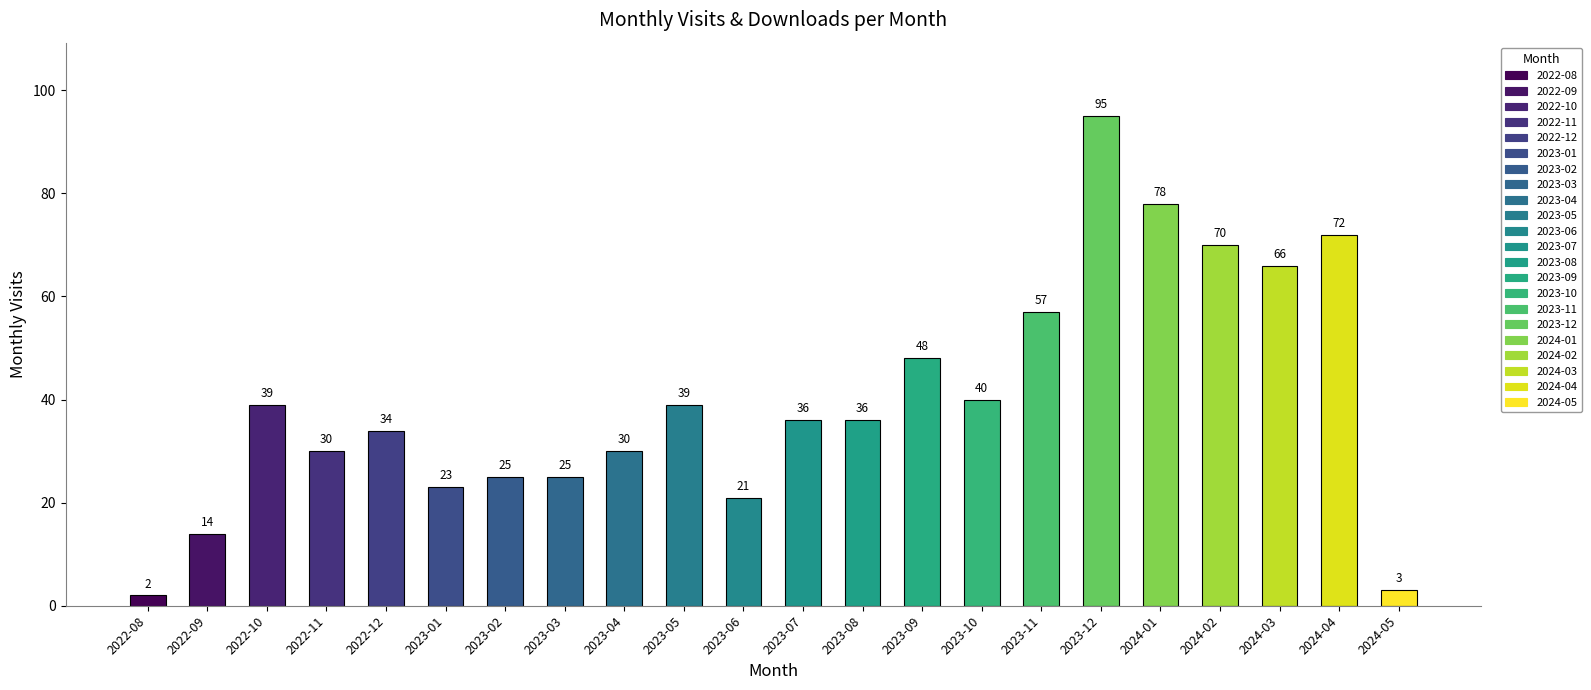

What is the maximum value shown in the chart?

95